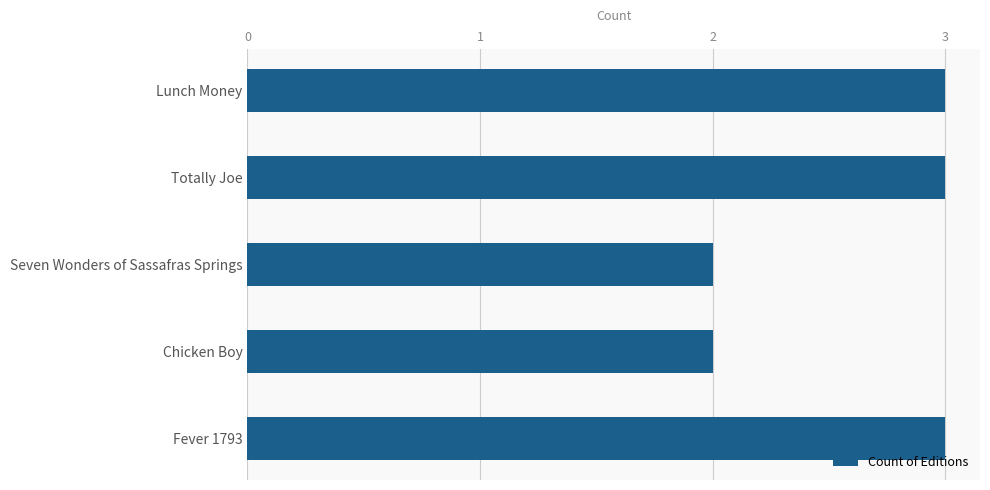

Between Chicken Boy and Lunch Money, which is larger?

Lunch Money